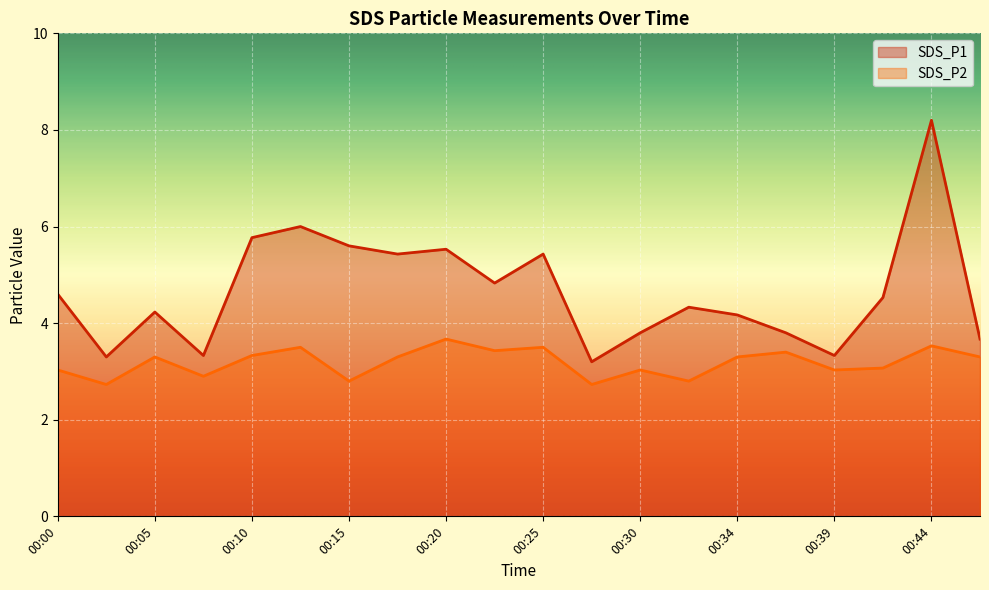

How many lines are shown in the chart?

2